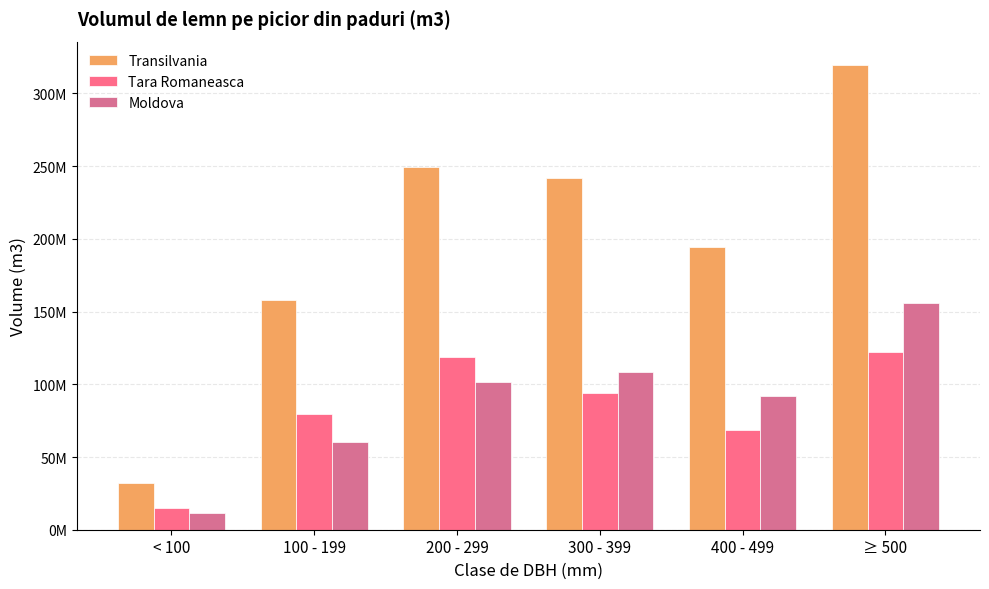

At which label does Tara Romaneasca reach its peak?

≥ 500